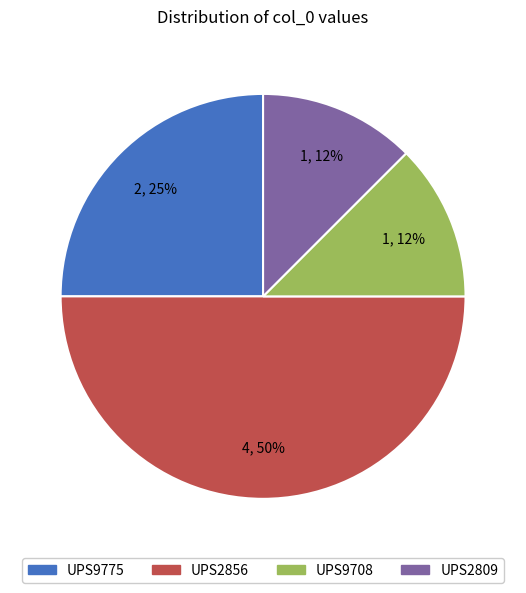

What is the largest slice in the pie chart?

UPS2856